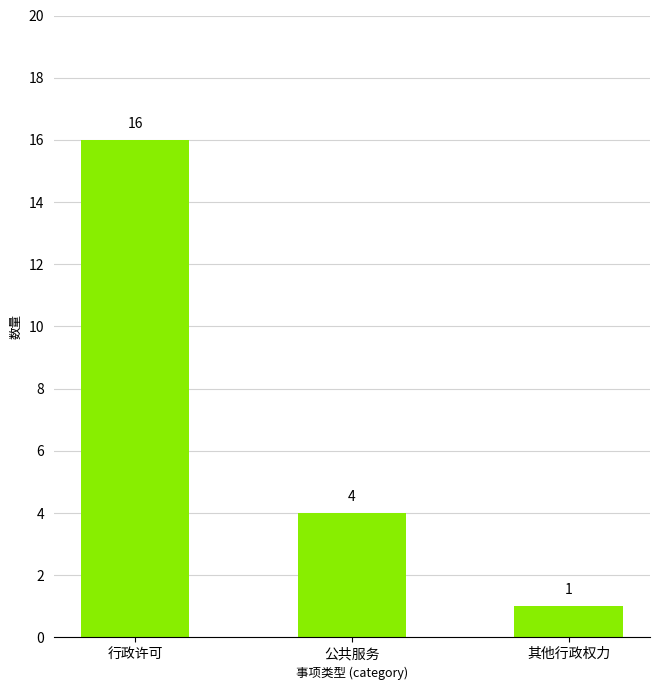

True or false: the data shows 16 at 行政许可.

True